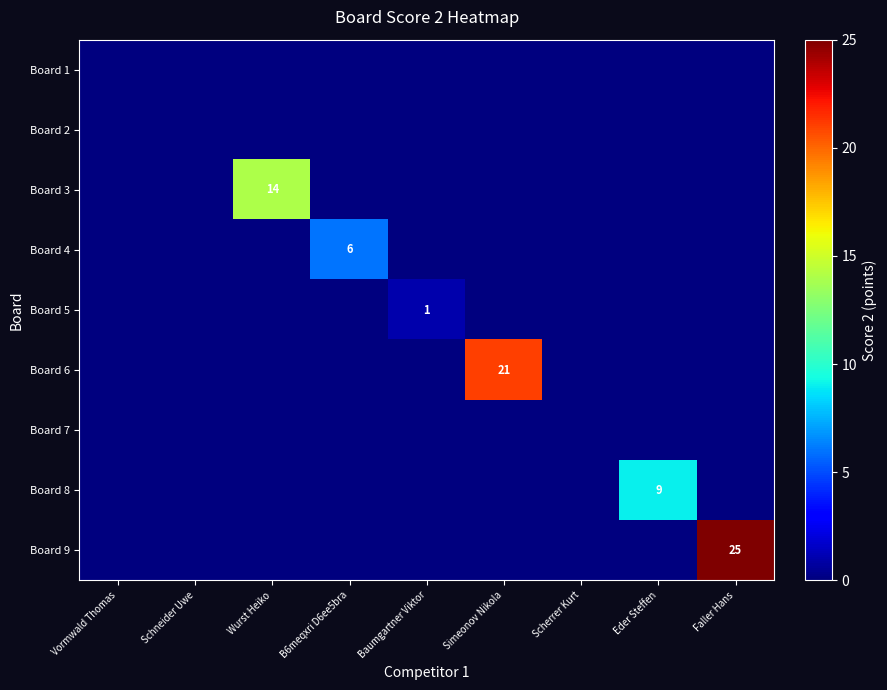

Between Wurst Heiko and Scherrer Kurt, which series saw the biggest shift?

Board 3